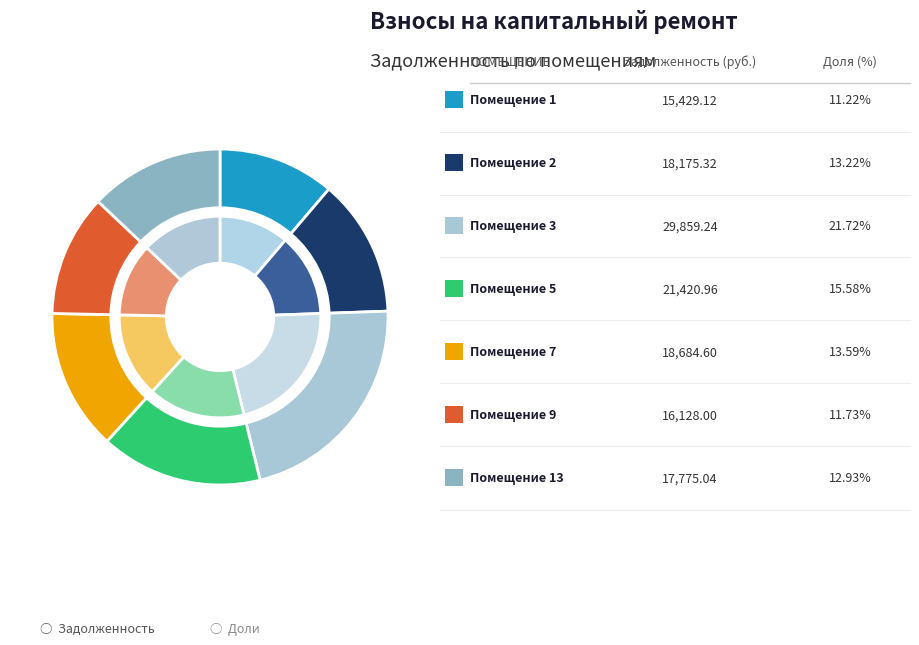

Is the sum of 2 and 3 greater than half?

No